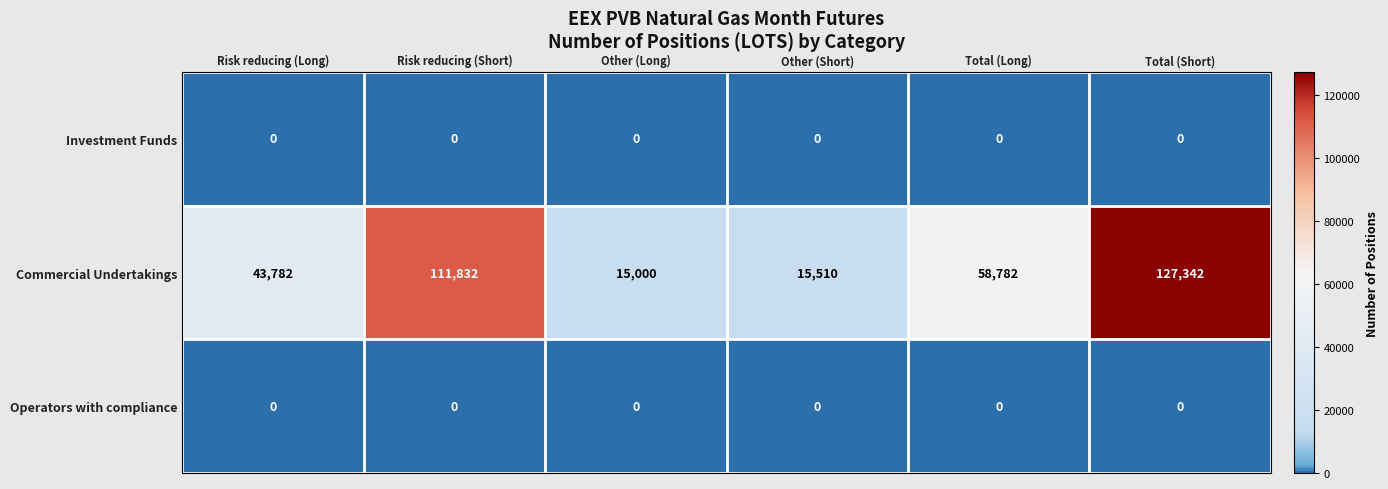

Which series has the largest total across all categories?

Commercial Undertakings